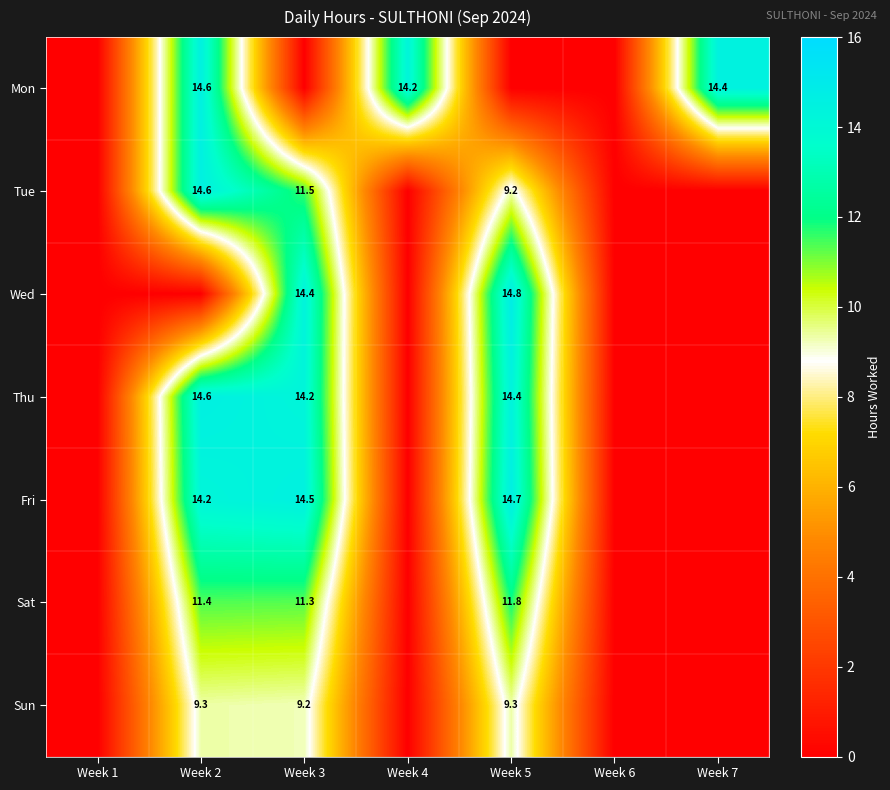

What is the sum of the Mon values at Week 4 and Week 7?

28.6